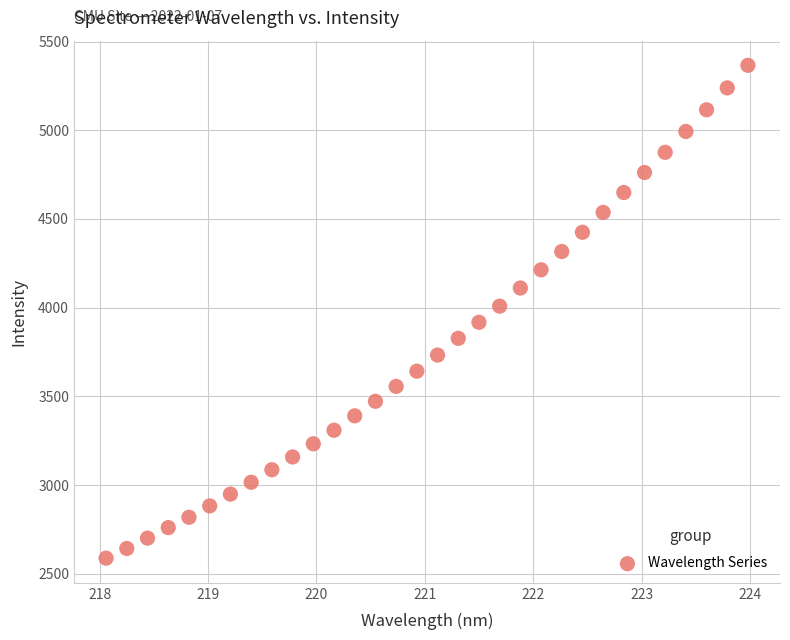

What is the range of Y values (max minus min)?

2777.0